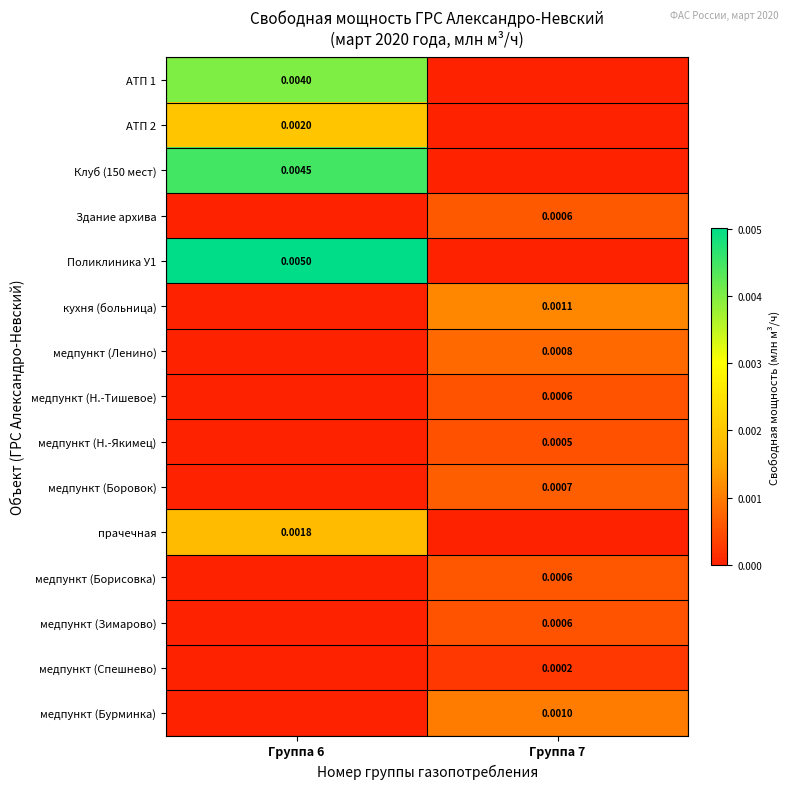

The value of прачечная at Группа 6 is 0.0. True or false?

False